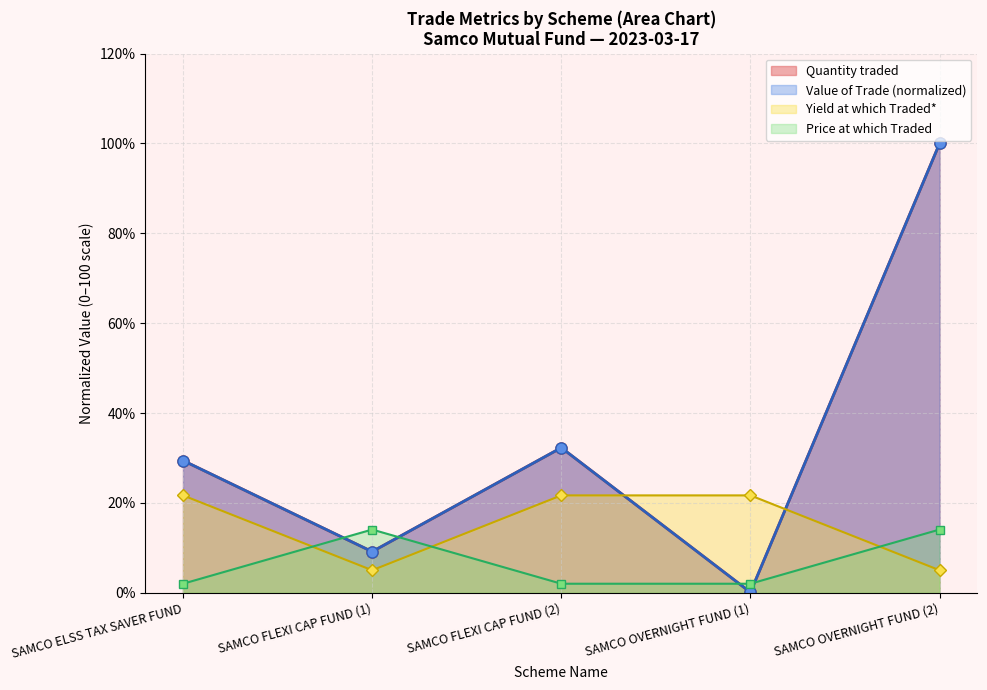

What is the total value across all series at SAMCO ELSS TAX SAVER FUND?

82.5